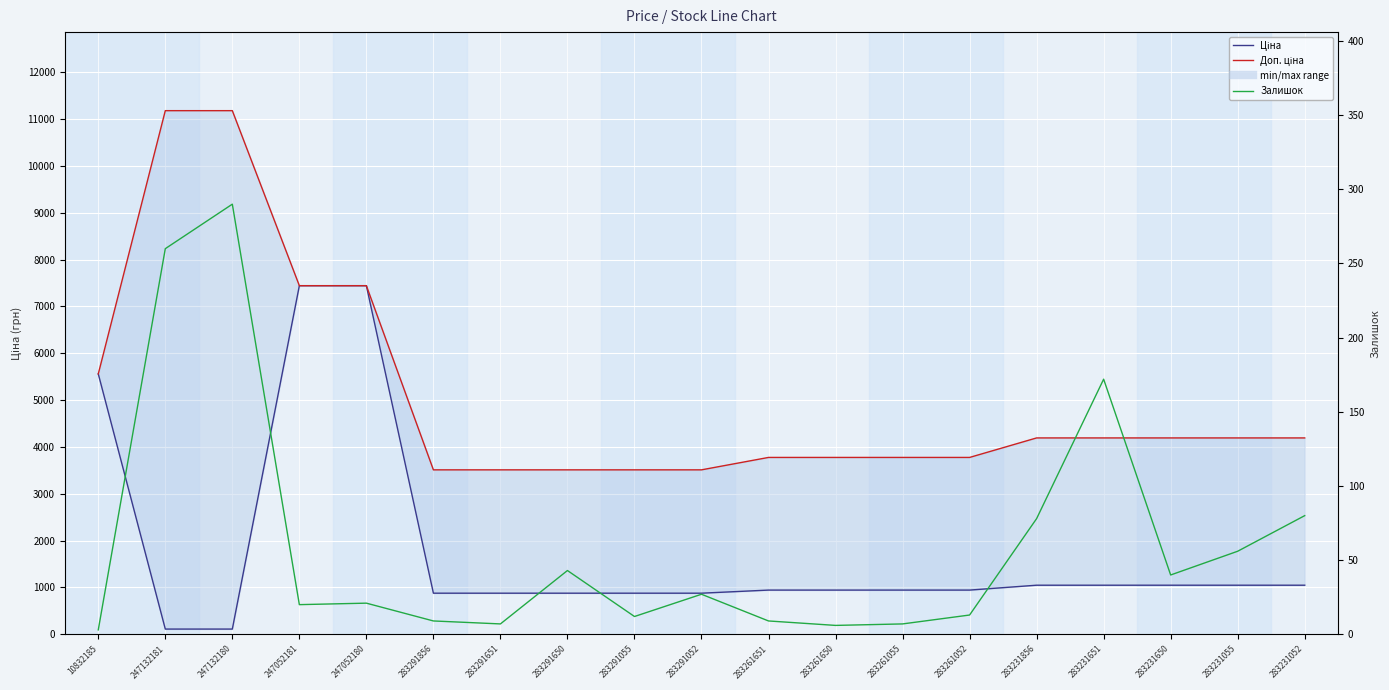

Rank the series by their average value, from highest to lowest.

Доп. ціна, Ціна, Залишок